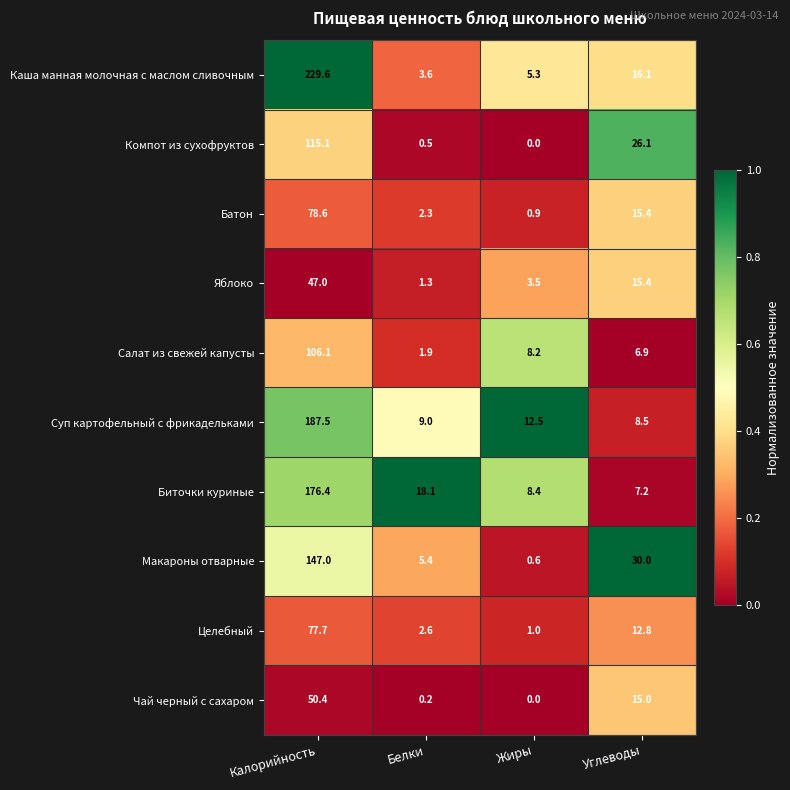

At which label does Суп картофельный с фрикадельками first exceed 12?

Калорийность